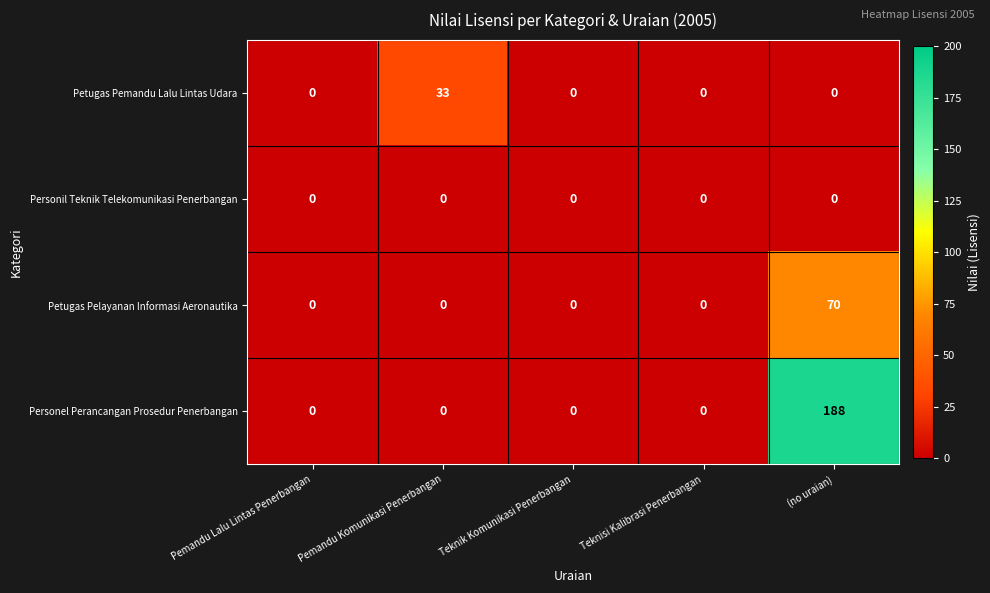

Which series has the widest spread of values?

Personel Perancangan Prosedur Penerbangan